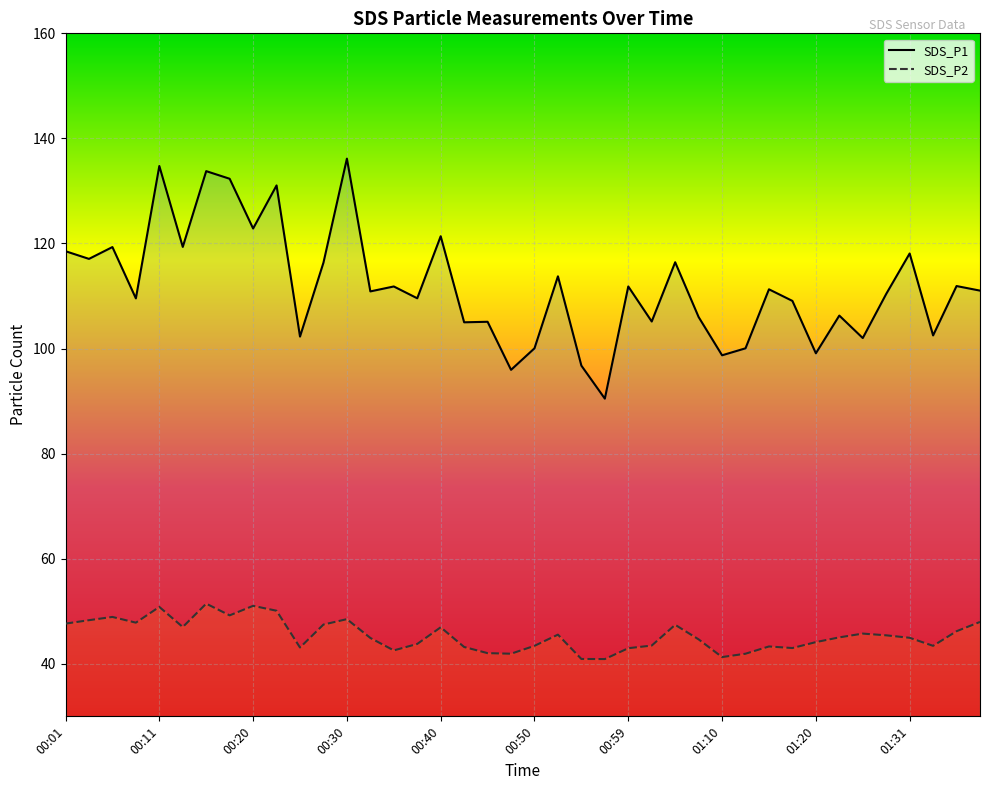

True or false: SDS_P1 and SDS_P2 intersect in this chart.

False